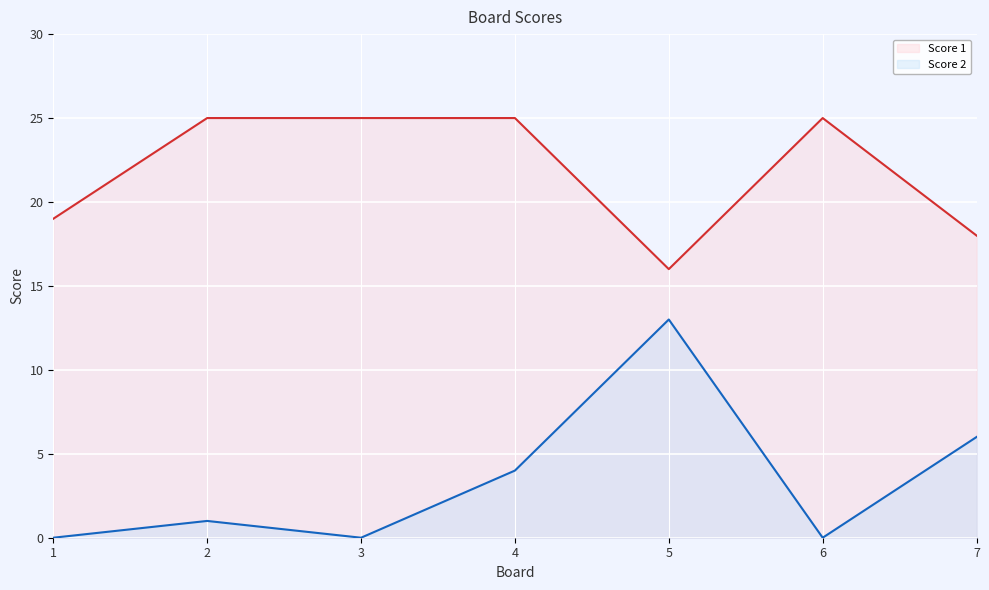

Rank the series at 1 from lowest to highest value.

Score 2, Score 1